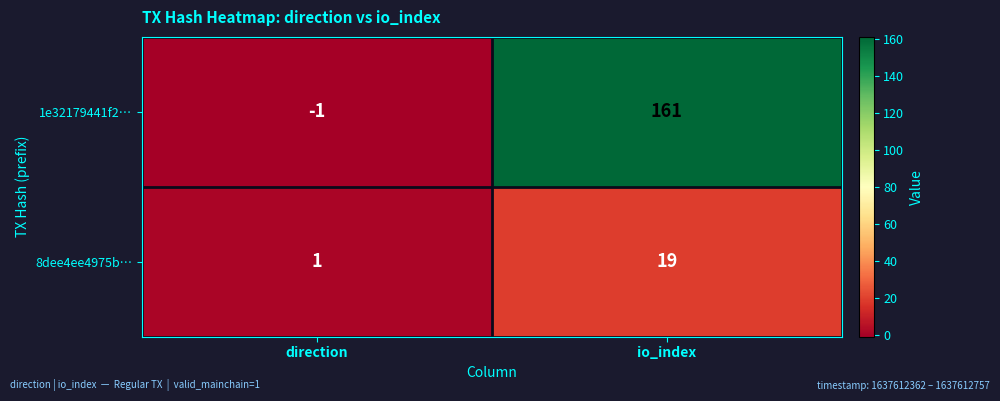

At how many categories does at least one series exceed 12?

1